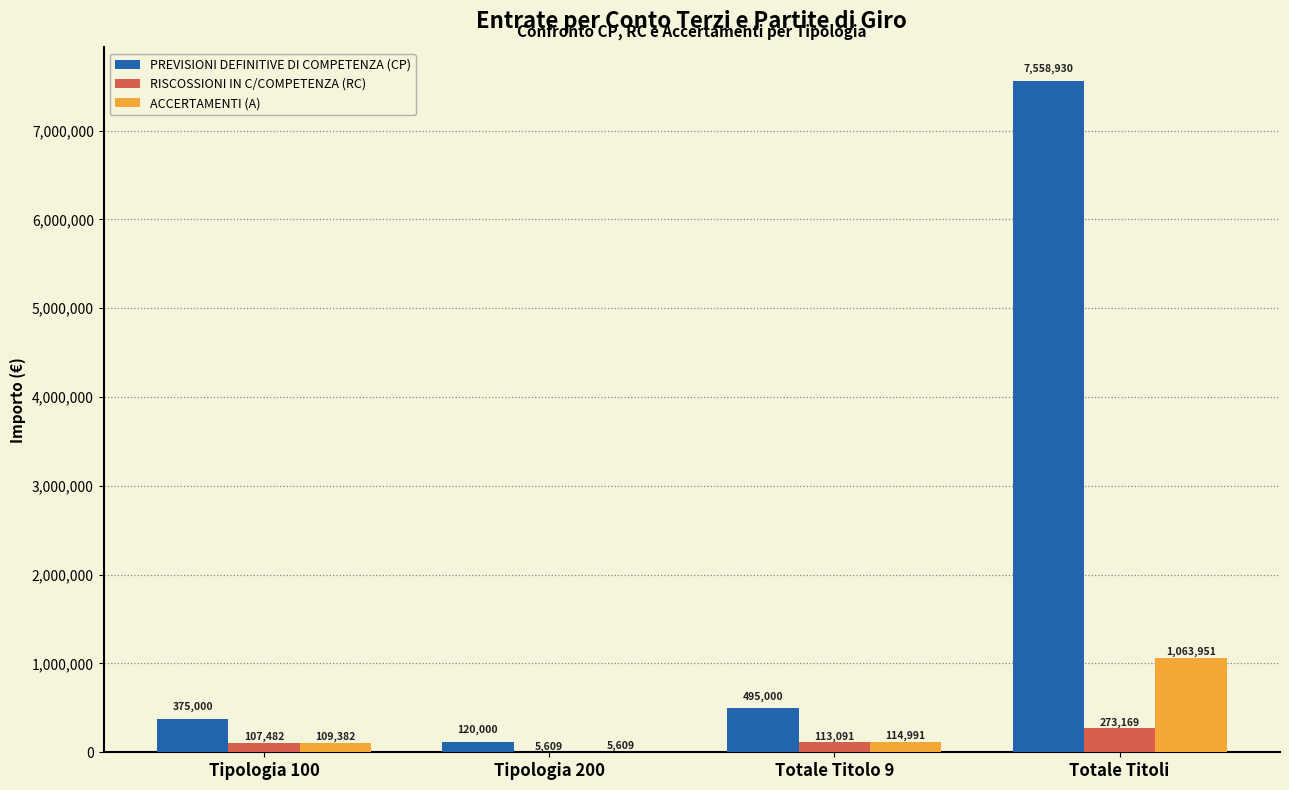

What is the sum of all ACCERTAMENTI (A) values?

1293932.7